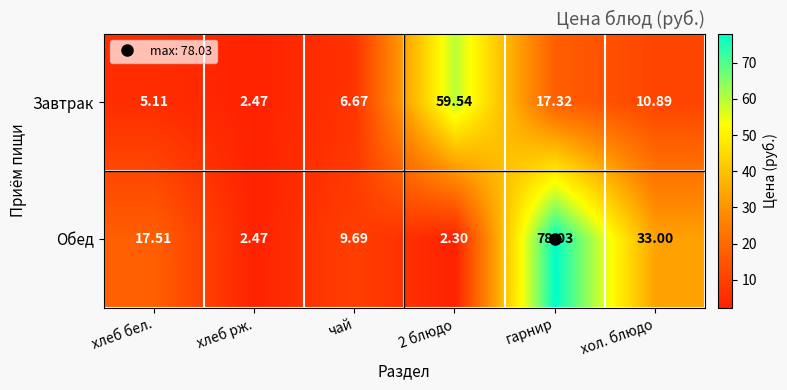

Which series has the widest spread of values?

Обед